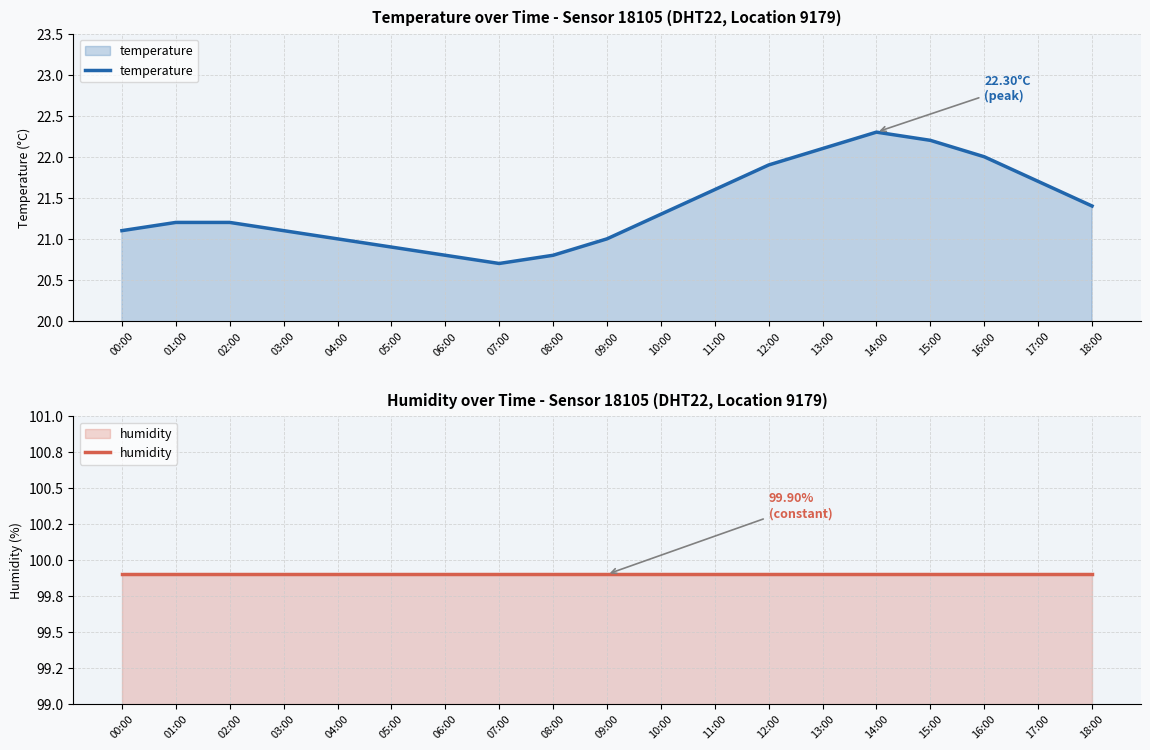

Where is temperature nearest to the value 21?

04:00